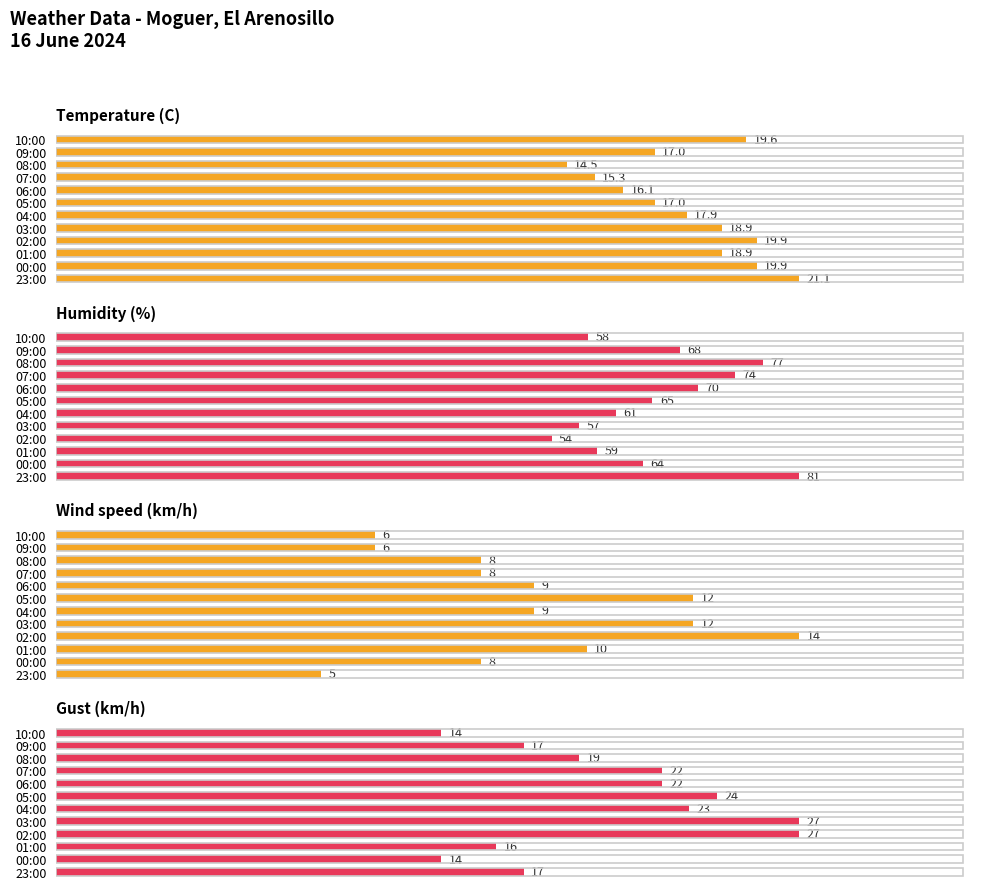

What are all the series names shown in the legend?

Temperature (C), Humidity (%), Wind speed (km/h), Gust (km/h)